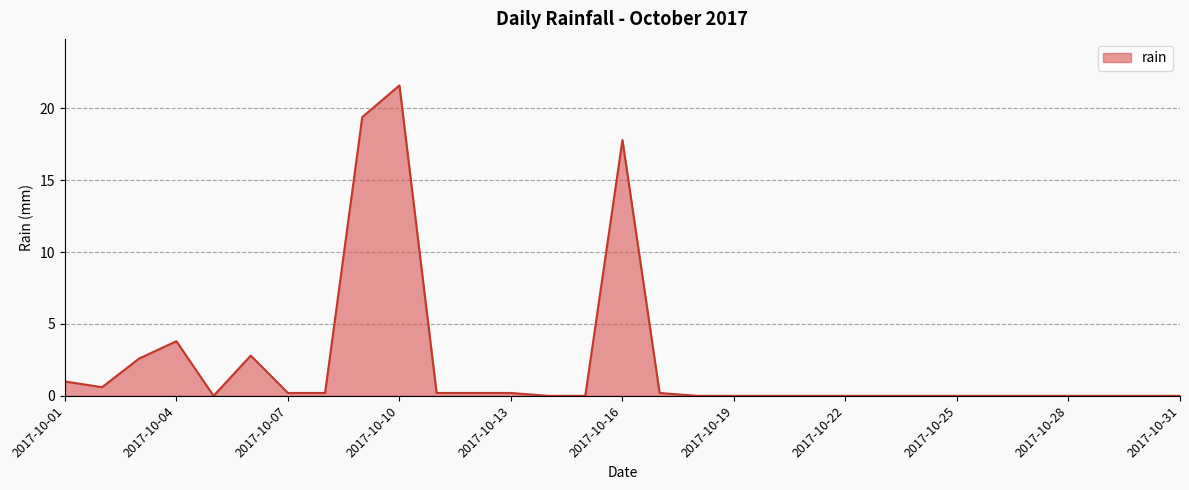

What is the difference between the maximum and minimum values?

21.6